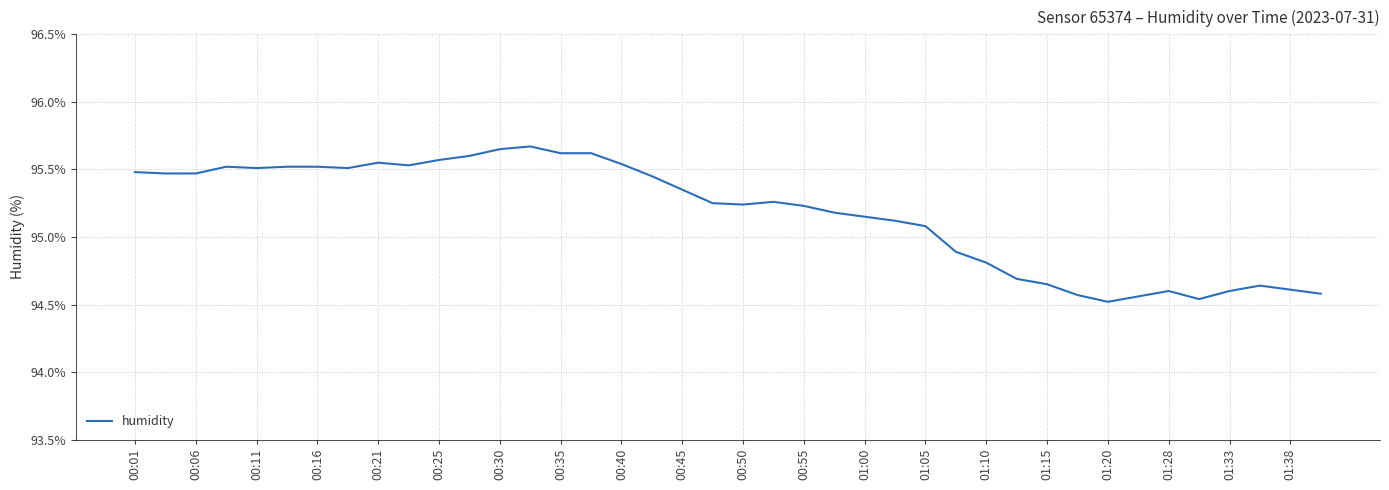

Is this an area chart (filled region under the line)?

No